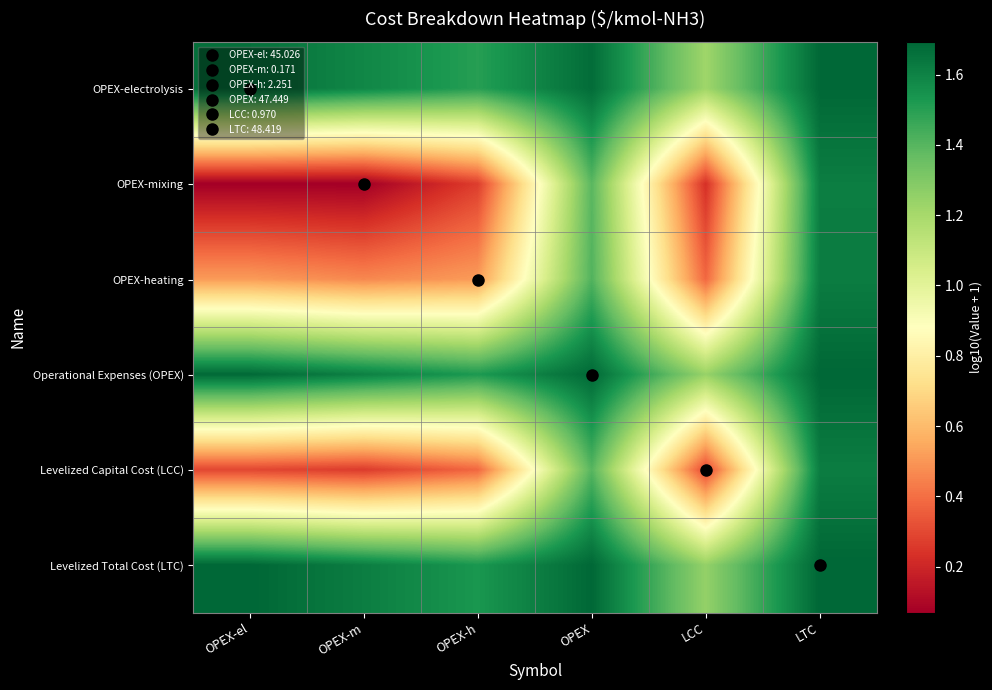

Reading left to right, what are all the values shown in this chart?

OPEX-electrolysis: OPEX-el=1.7	OPEX-m=1.6	OPEX-h=1.5	OPEX=1.7	LCC=1.2	LTC=1.7
OPEX-mixing: OPEX-el=0.1	OPEX-m=0.1	OPEX-h=0.3	OPEX=1.4	LCC=0.2	LTC=1.6
OPEX-heating: OPEX-el=0.5	OPEX-m=0.5	OPEX-h=0.5	OPEX=1.4	LCC=0.4	LTC=1.6
Operational Expenses (OPEX): OPEX-el=1.7	OPEX-m=1.6	OPEX-h=1.5	OPEX=1.7	LCC=1.2	LTC=1.7
Levelized Capital Cost (LCC): OPEX-el=0.3	OPEX-m=0.3	OPEX-h=0.4	OPEX=1.4	LCC=0.3	LTC=1.6
Levelized Total Cost (LTC): OPEX-el=1.7	OPEX-m=1.6	OPEX-h=1.5	OPEX=1.7	LCC=1.3	LTC=1.7